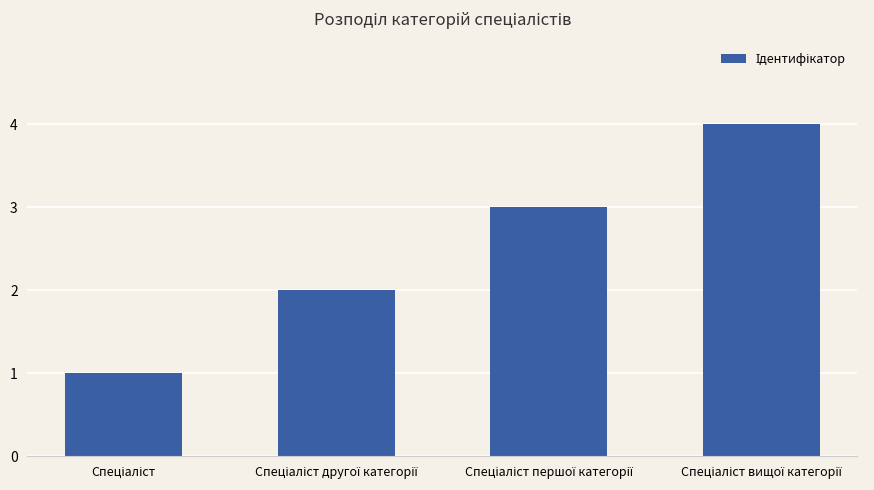

What is the difference between the maximum and minimum values?

3